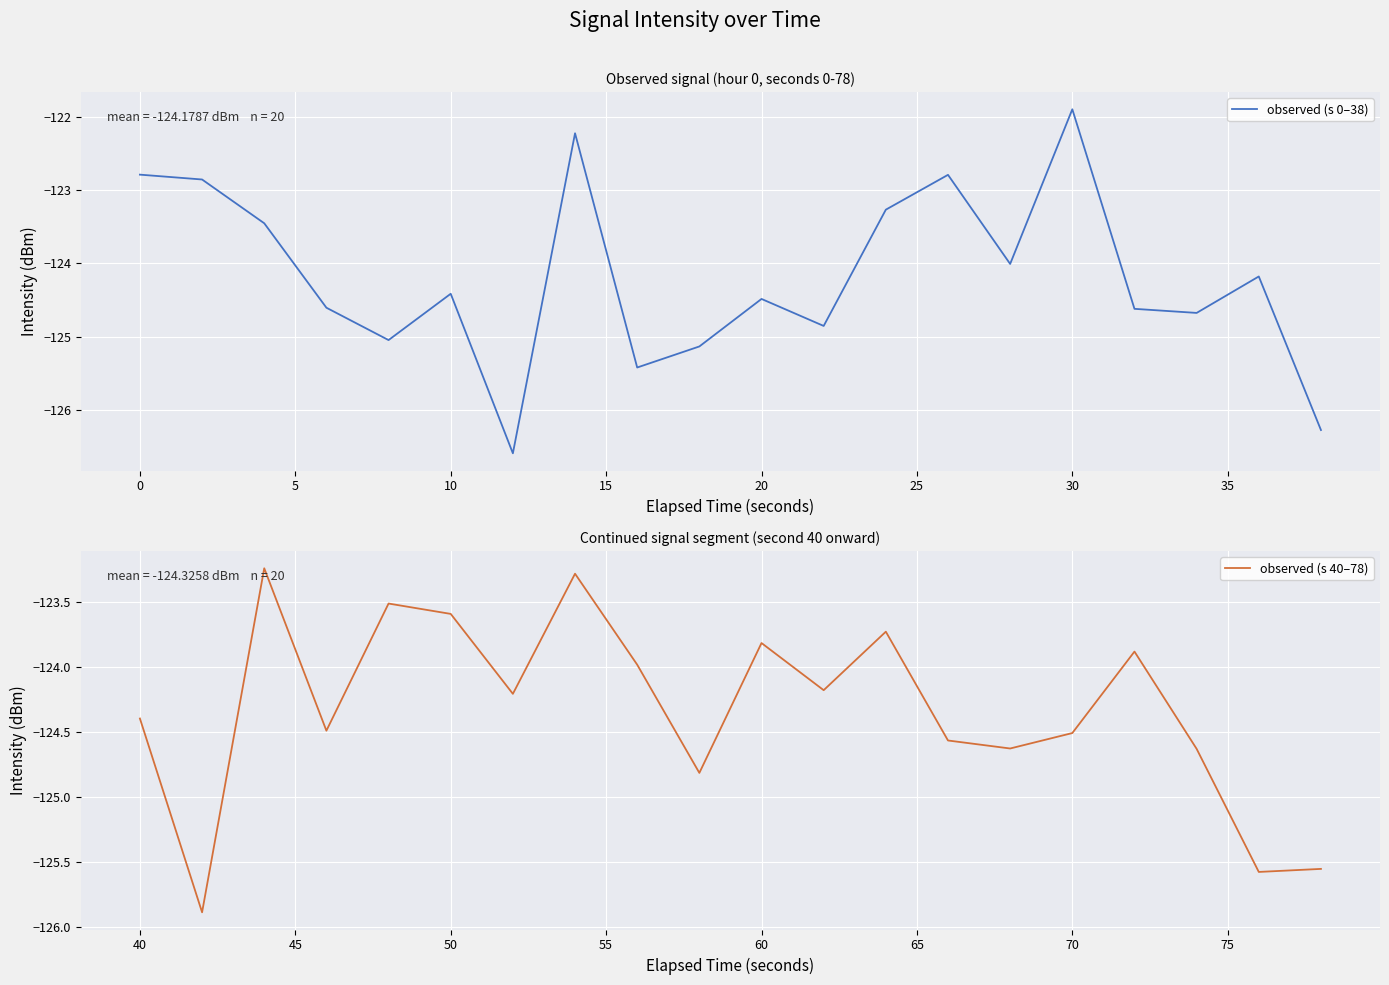

What is the highest value of the observed (s 0–38) series?

-121.9